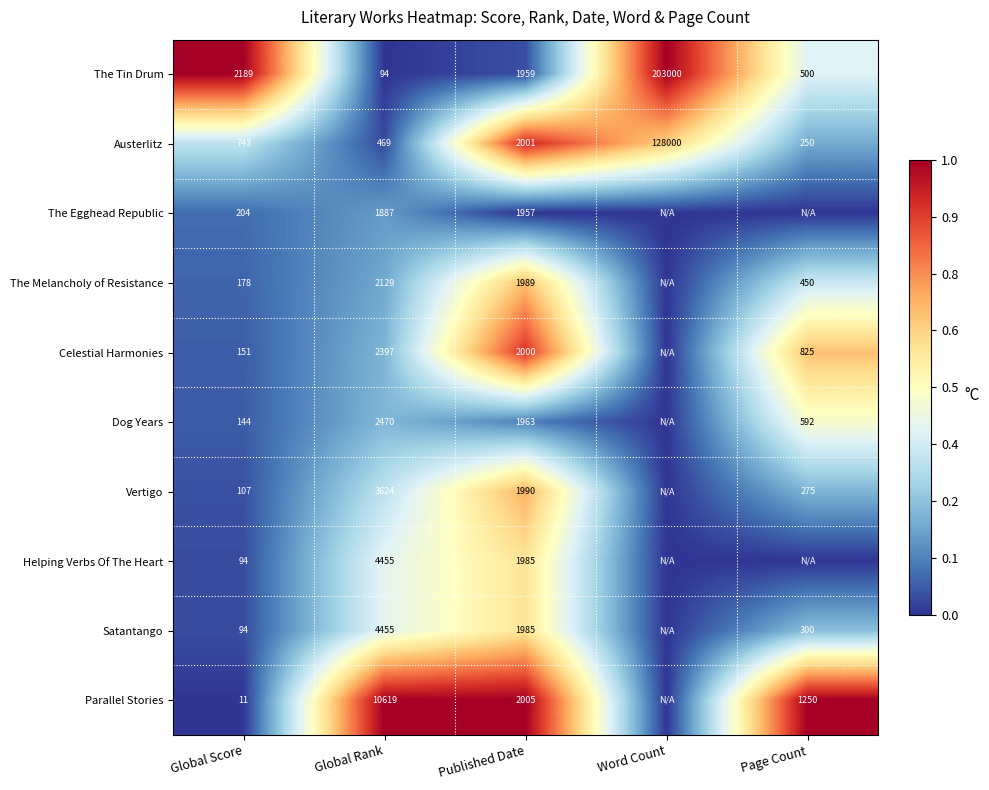

Between Global Score and Published Date, which series saw the biggest shift?

Parallel Stories